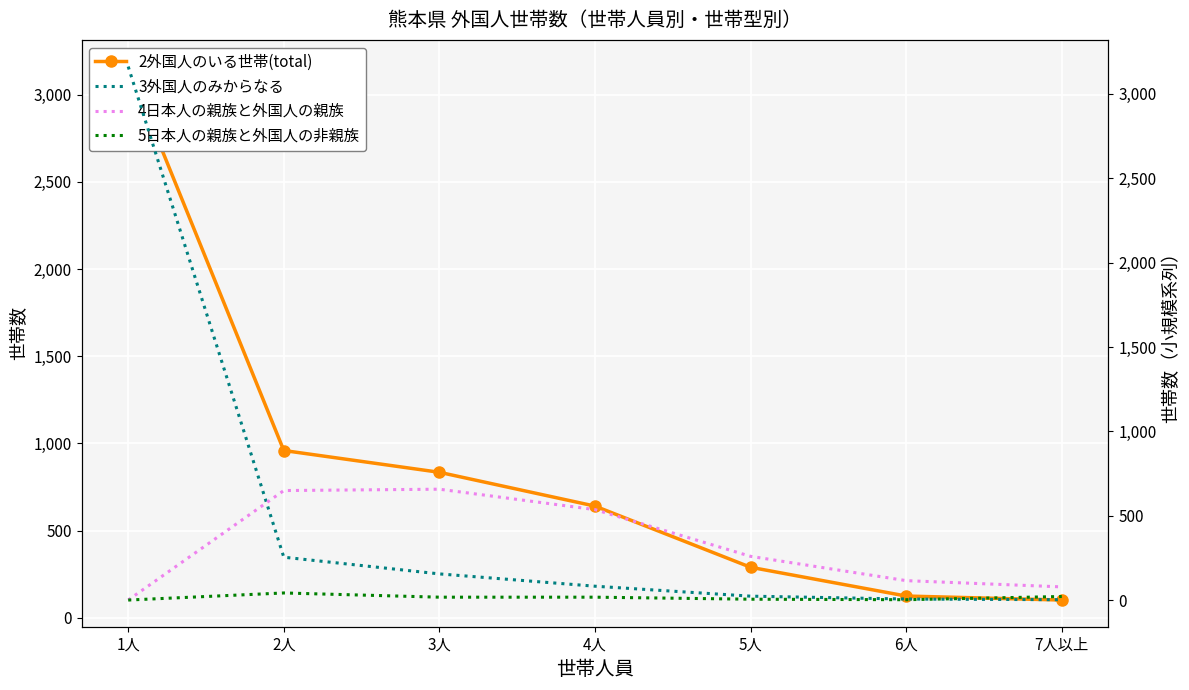

What is the spread (max minus min) of values at 2人?

917